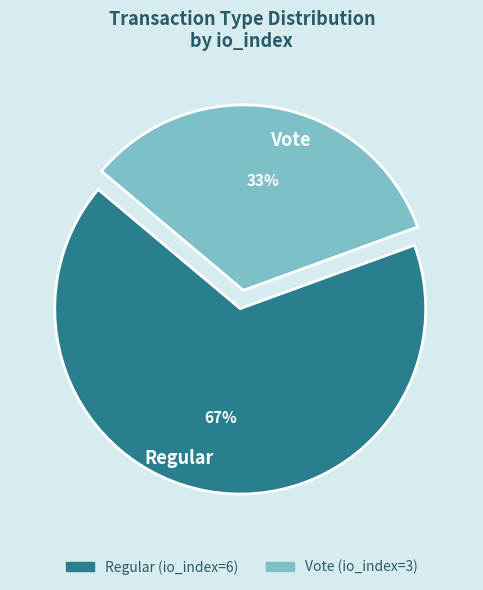

Which slice represents more than half of the pie?

Regular